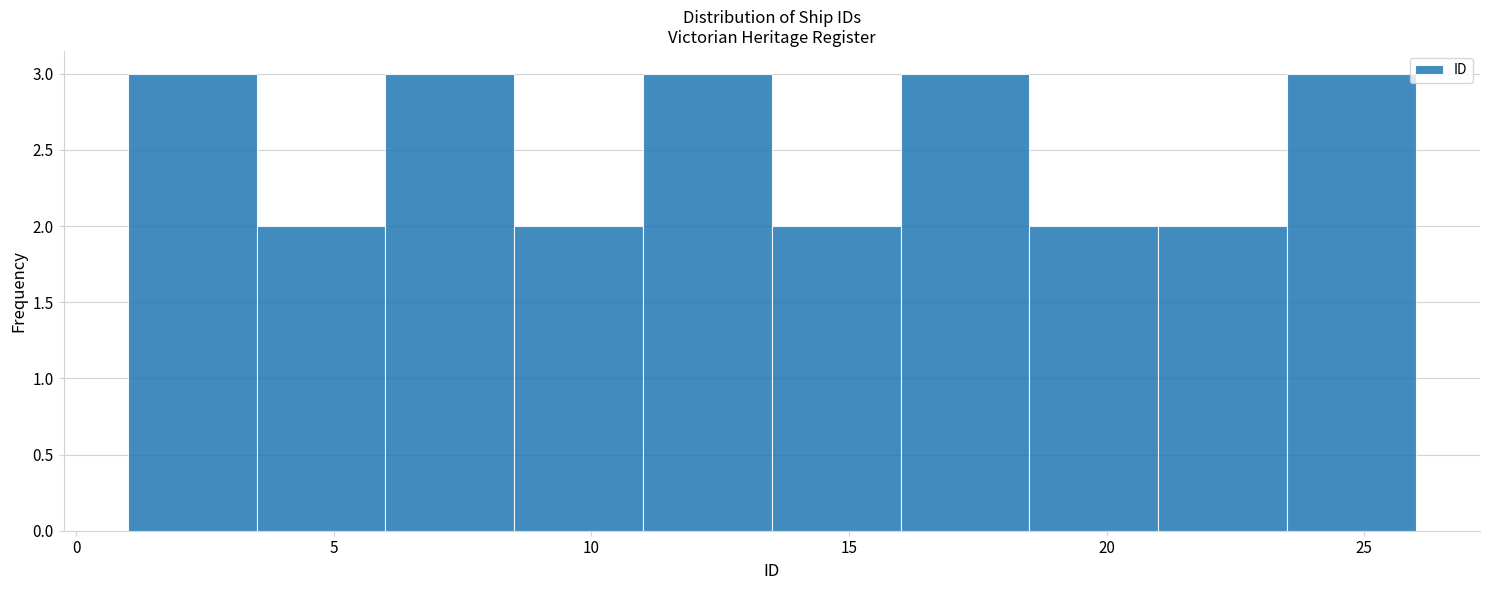

How tall is the bar that spans 8.5 to 11.0 on the x-axis? The values are not printed on the chart, so give them approximately, as read against the axis.

2